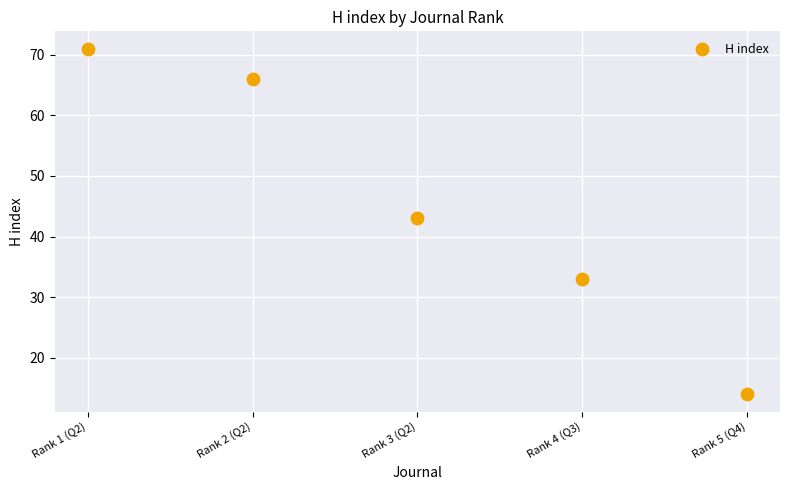

What Y value in the scatter plot is closest to 42?

43